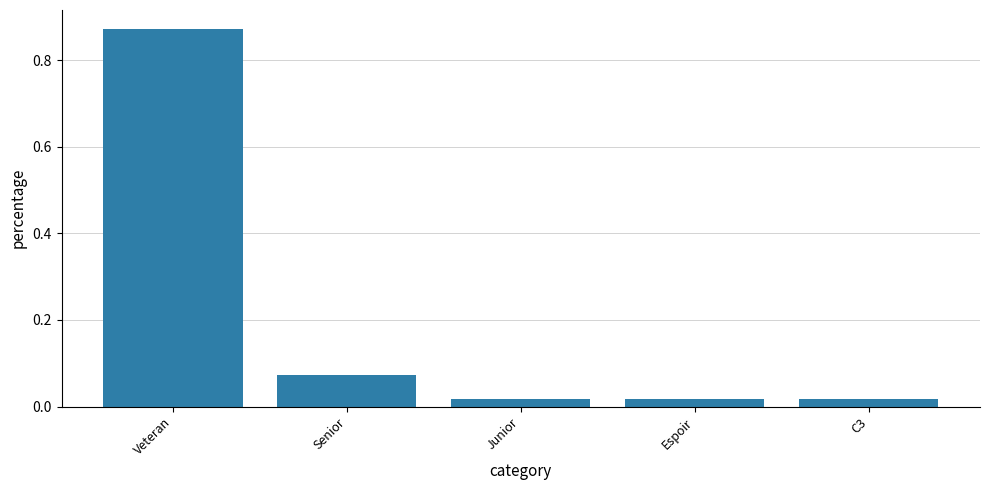

What is the sum of all values?

1.0